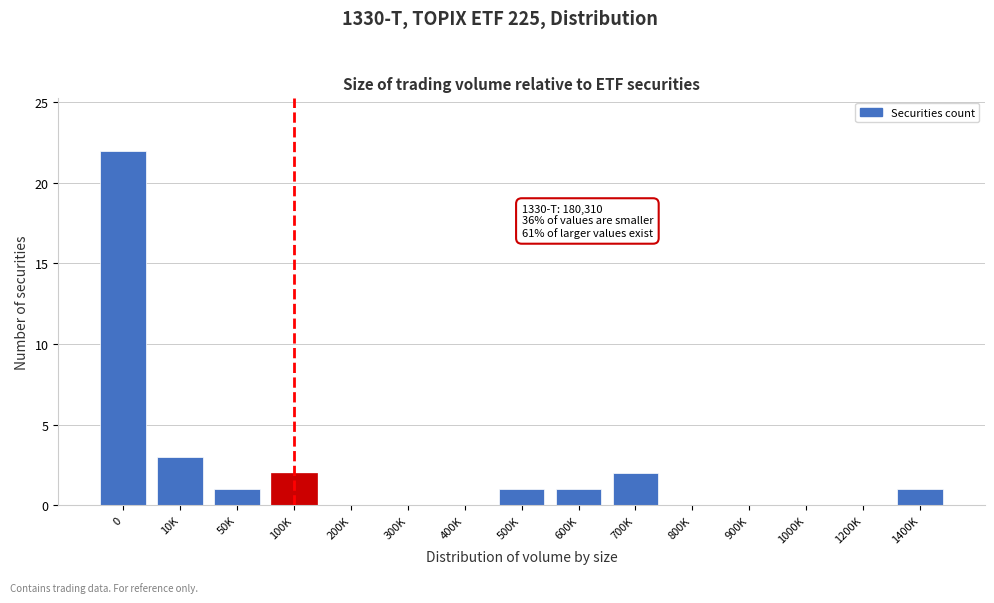

Reading left to right, list all the values displayed in this chart.

0=22	10K=3	50K=1	100K=2	200K=0	300K=0	400K=0	500K=1	600K=1	700K=2	800K=0	900K=0	1000K=0	1200K=0	1400K=1